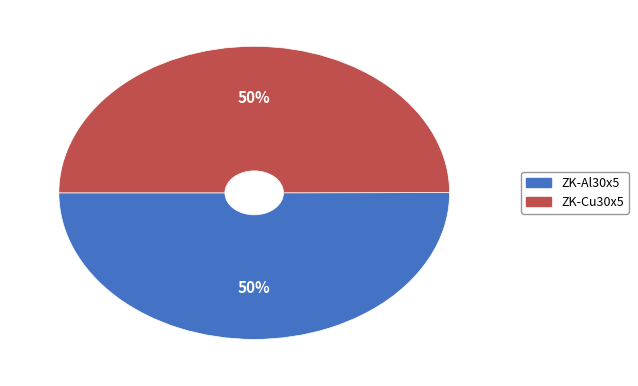

Combined, do ZK-Cu30x5 and ZK-Al30x5 account for over 50%?

Yes